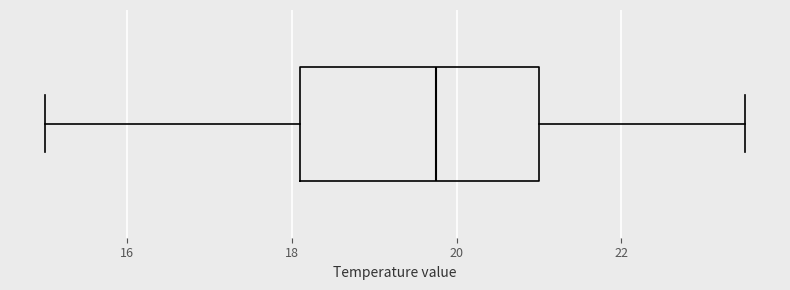

Read this box plot against the x-axis: the position of the median line, the range covered by the box, and the ends of both whiskers. The values are not printed on the chart, so give them approximately, as read against the axis.

median 19.8, box 18.2 to 21.0, whiskers 15.0 to 23.6